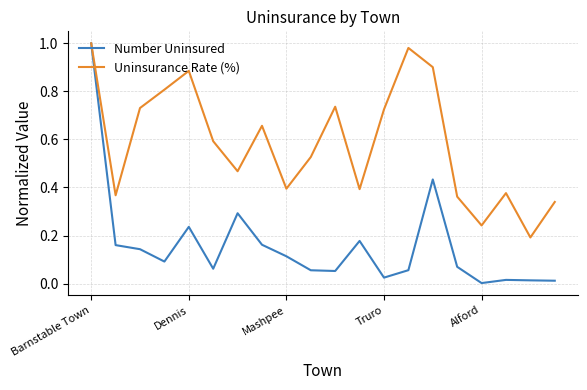

Rank the series by their average value, from lowest to highest.

Number Uninsured, Uninsurance Rate (%)